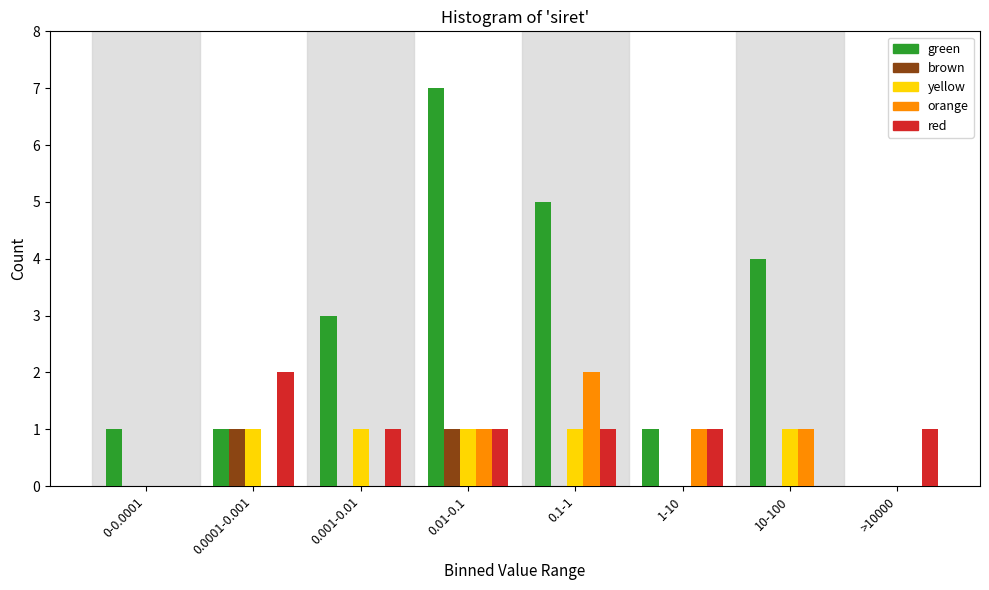

Which series has the largest total across all categories?

green